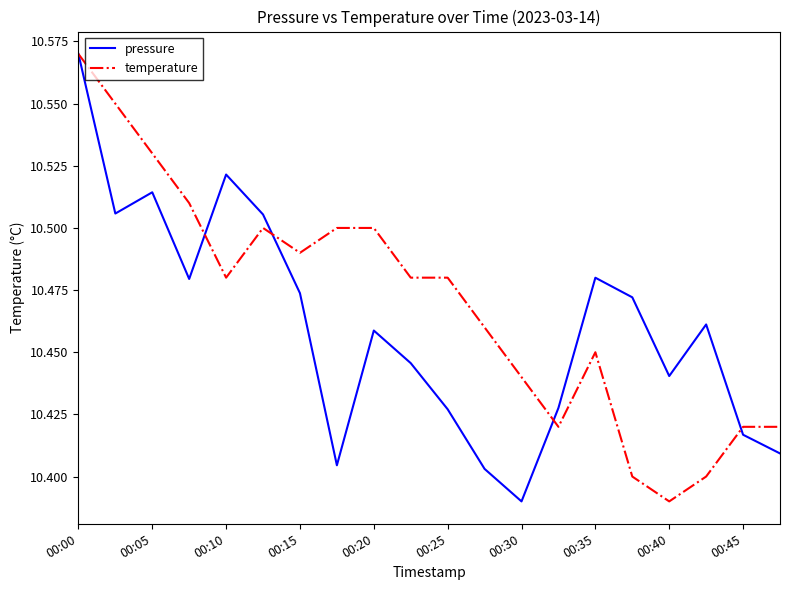

True or false: pressure has more than 0 points higher than both neighbors.

True